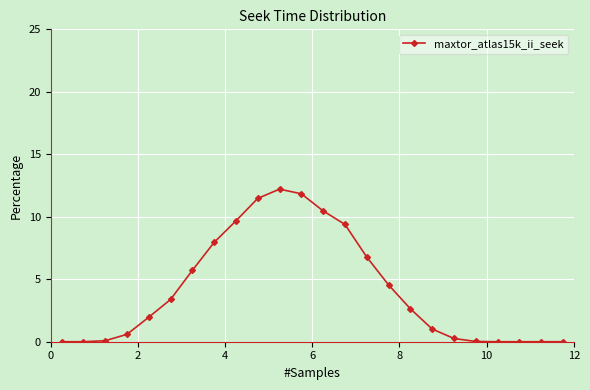

How many distinct data groups are displayed?

1